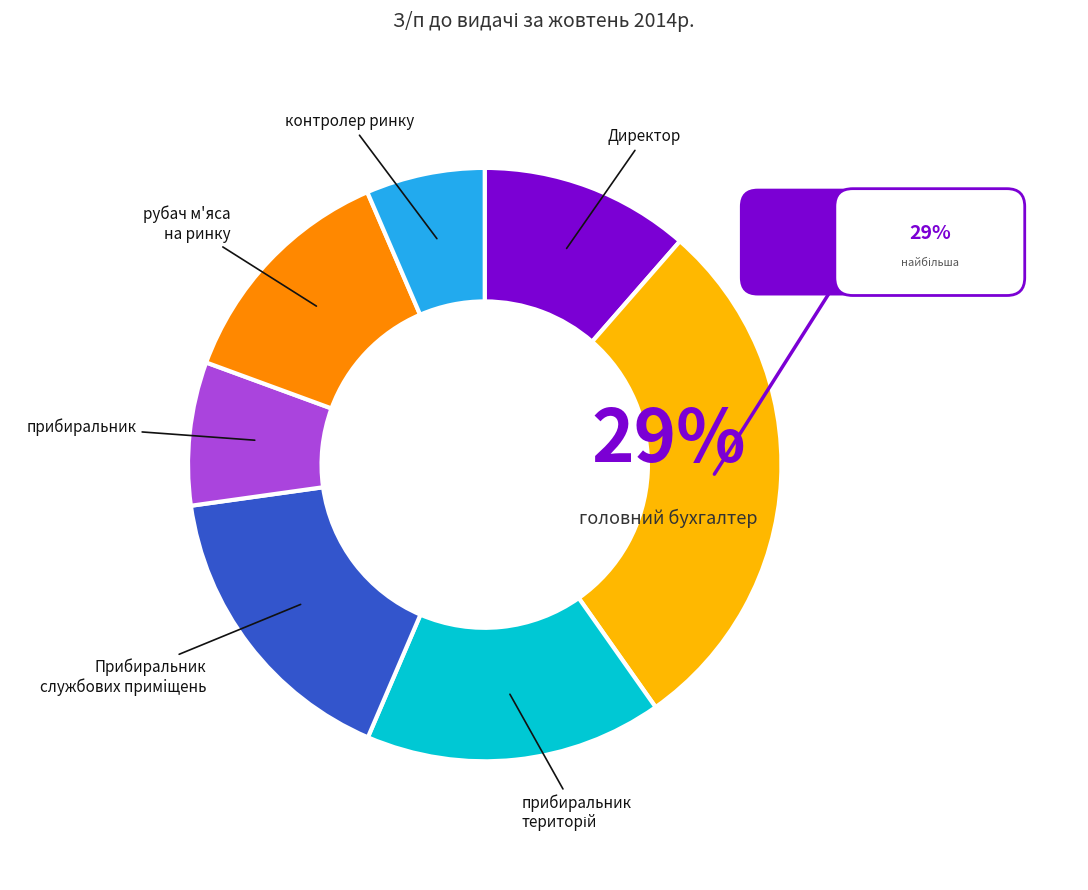

Is there a majority slice in this chart?

No